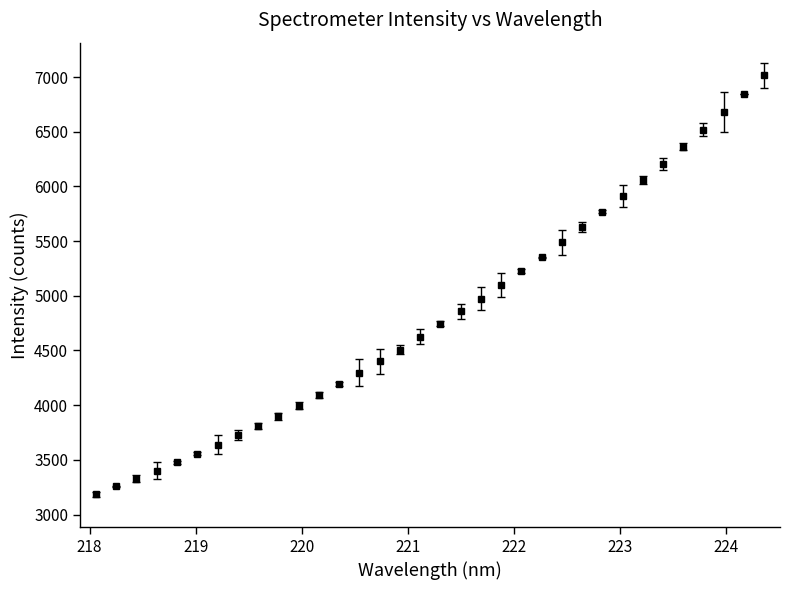

What is the average value?

4827.6